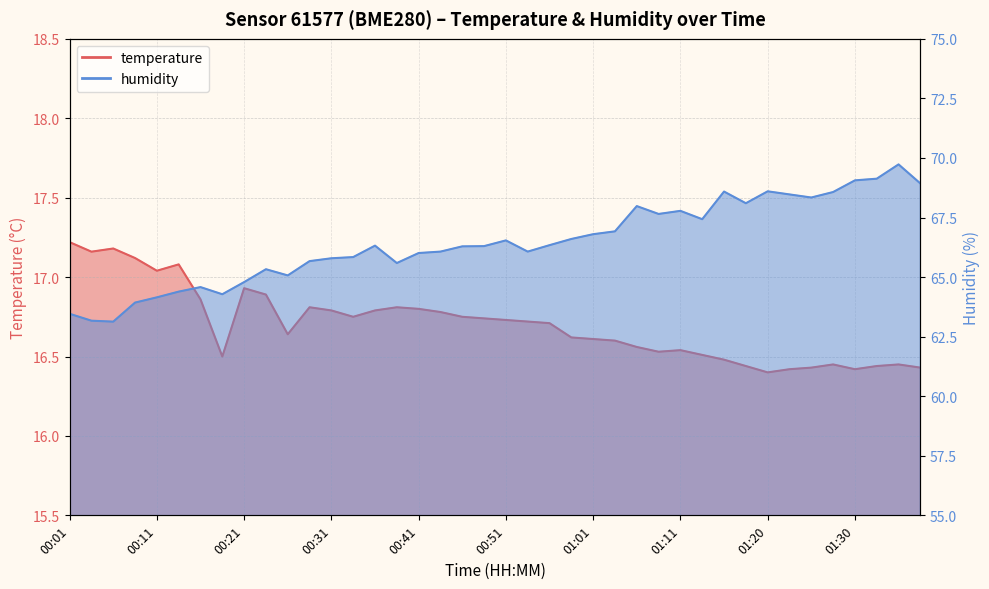

True or false: humidity has a value of 118.7 at 00:43.

False